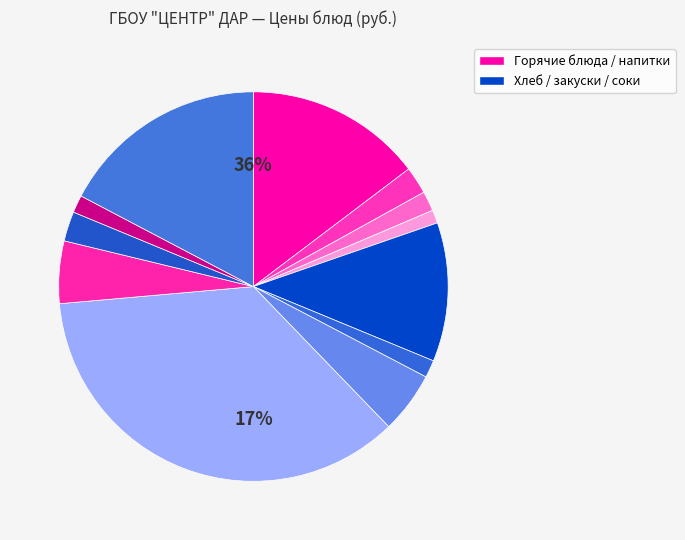

What portion of the pie excludes Суп гороховый?

94.9%